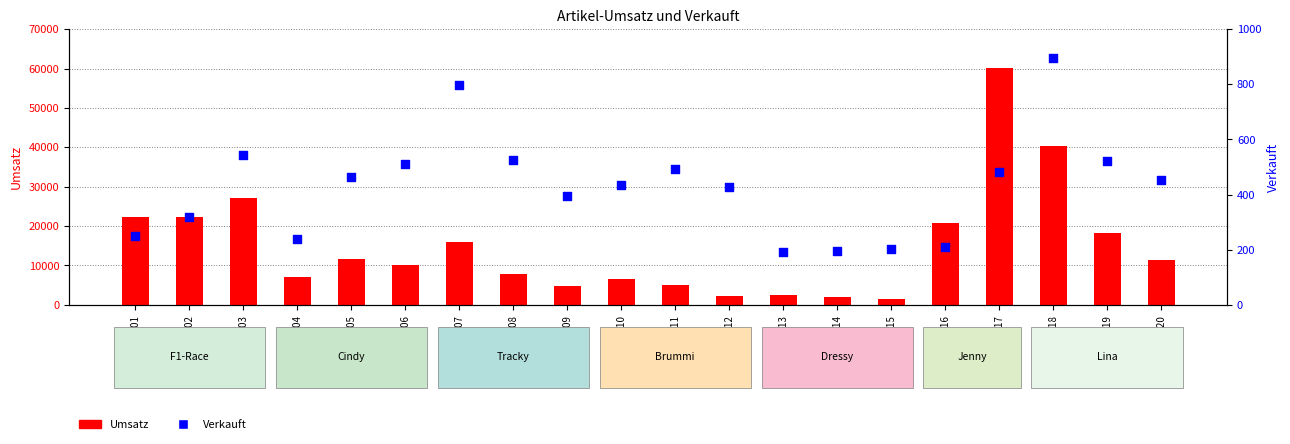

Which series contains the lowest Y value?

Verkauft